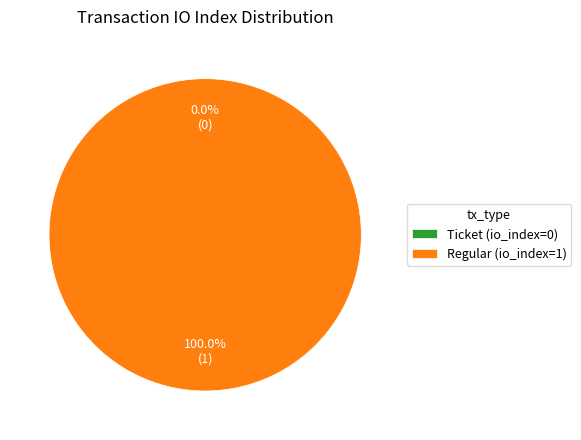

What percentage is the Regular (io_index=1) slice, to the nearest percent?

100%